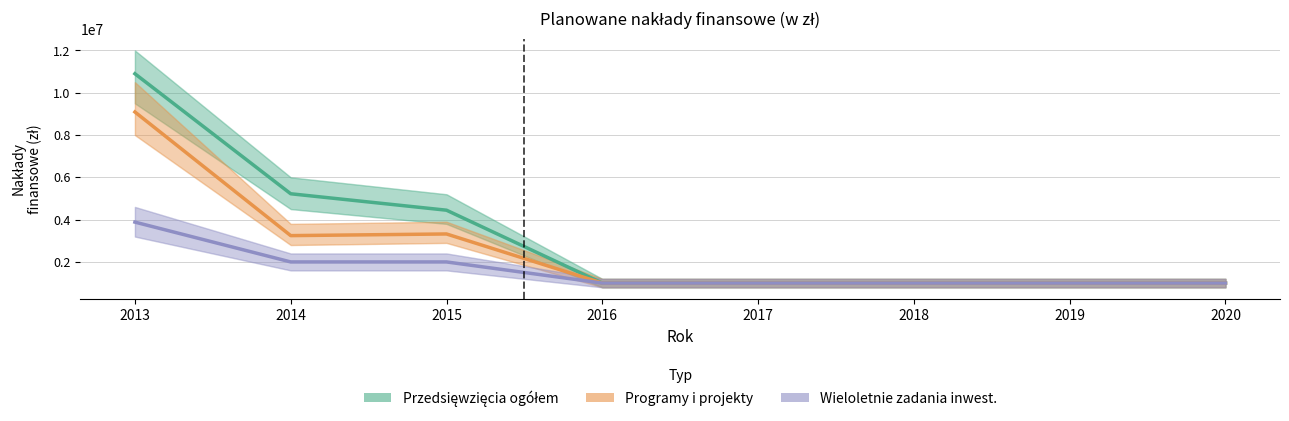

Rank the series by their average value, from highest to lowest.

Przedsiewziecia ogolem, Programy i projekty, Wieloletnie zadania inwestycyjne